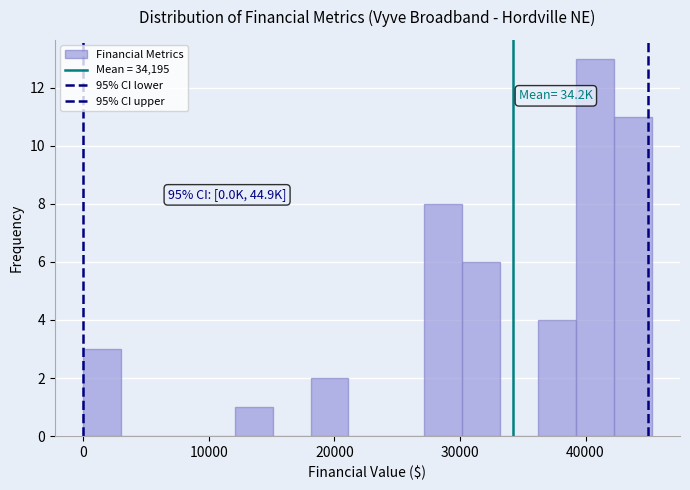

Around what value on the x-axis is the tallest bar? Give the approximate position of its centre, as read against the axis.

41000